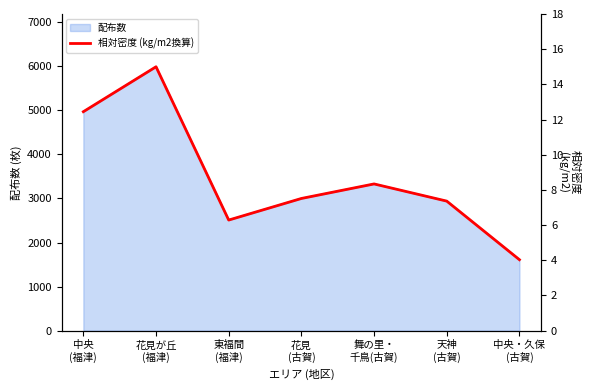

Reading left to right, what are all the values shown in this chart?

12.4	15.0	6.3	7.5	8.3	7.4	4.0